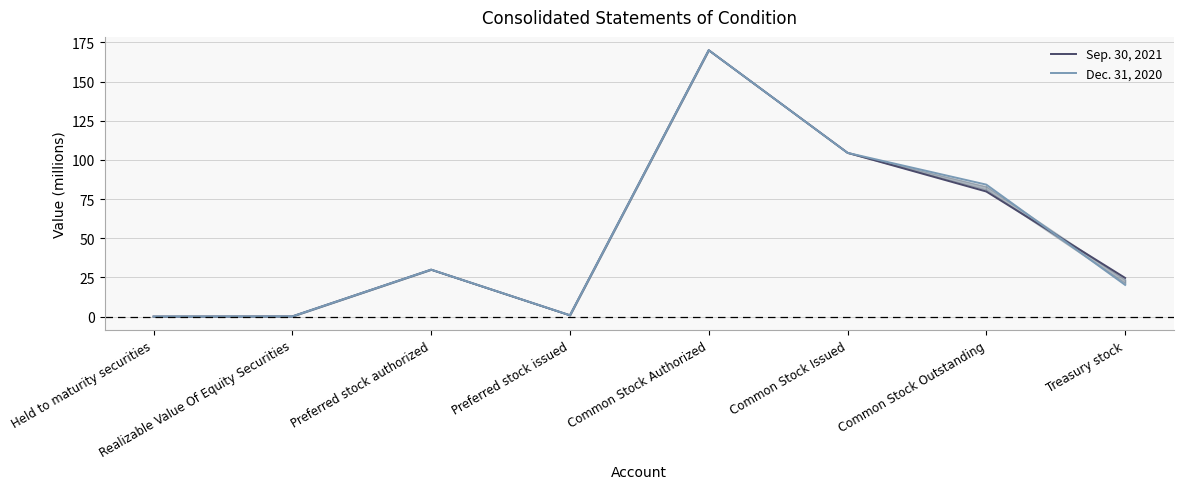

How many times do Dec. 31, 2020 and Sep. 30, 2021 cross each other?

3